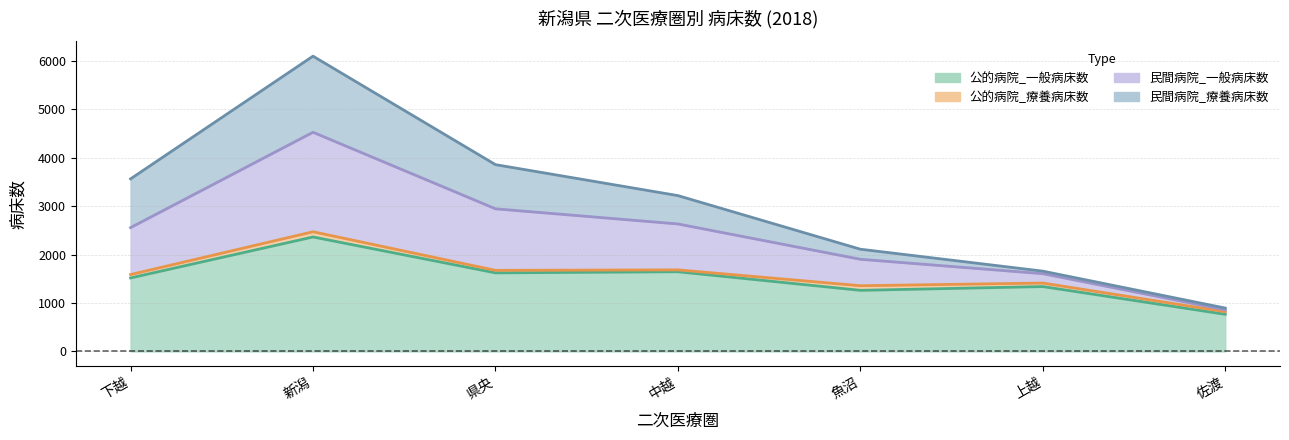

How many lines are shown in the chart?

4